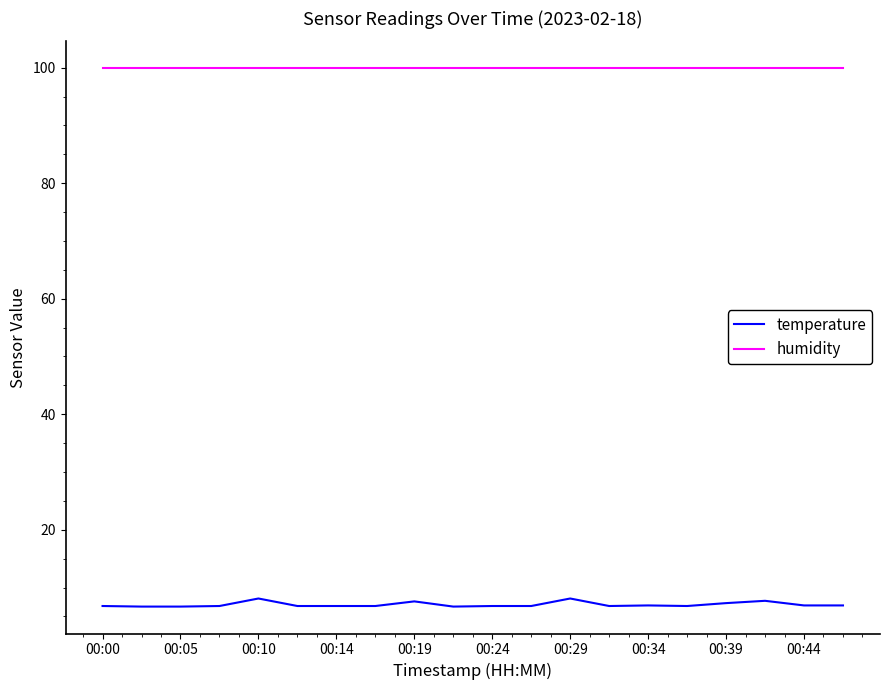

True or false: humidity and temperature cross at least once.

False